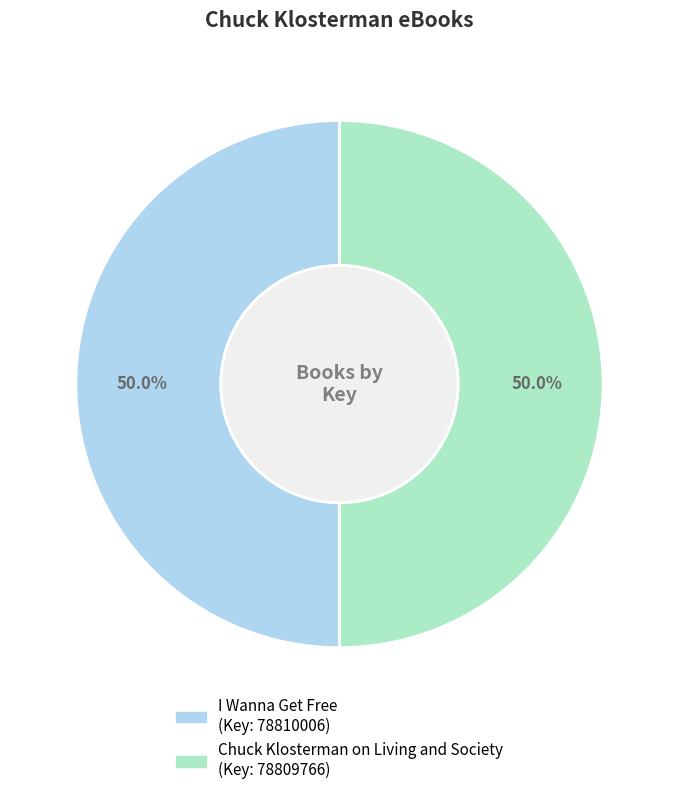

What portion of the pie excludes I Wanna Get Free?

50.0%